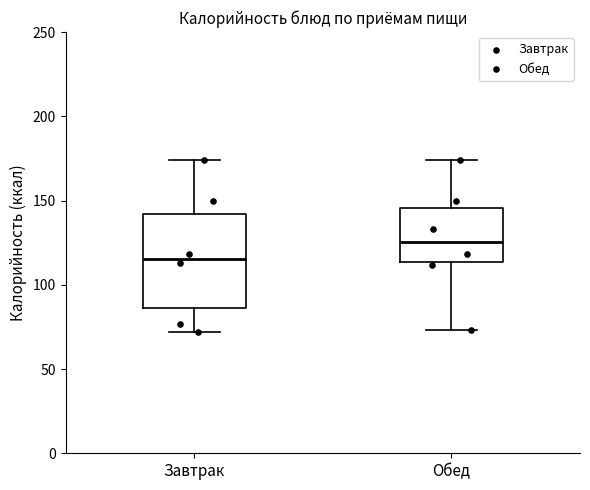

Where does the upper whisker of the box for Обед end on the y-axis? The values are not printed on the chart, so give them approximately, as read against the axis.

175